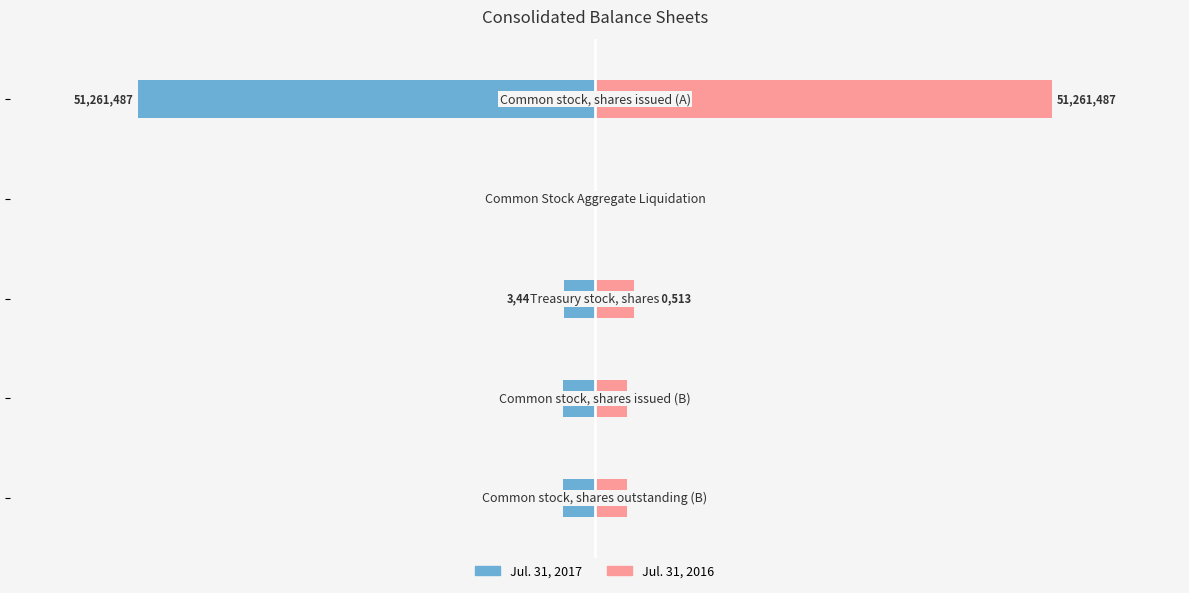

What is the maximum value shown in the chart?

51261487